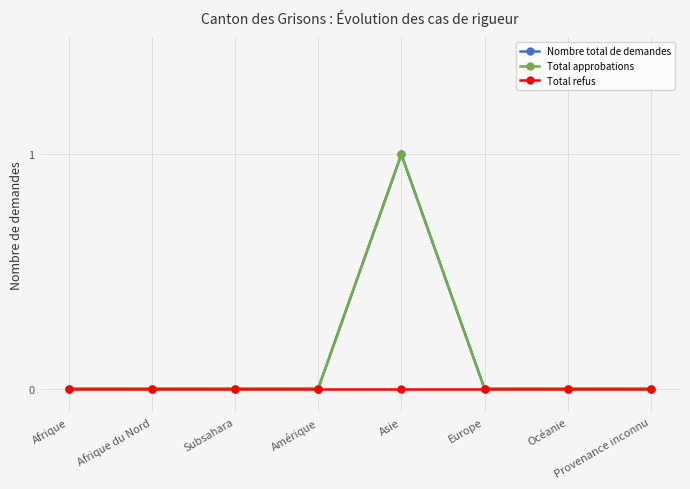

What position from the right is Provenance inconnu?

1